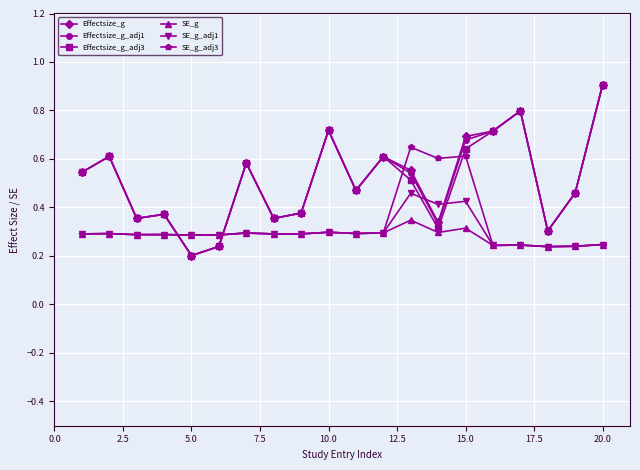

At how many categories does at least one series exceed 0?

20